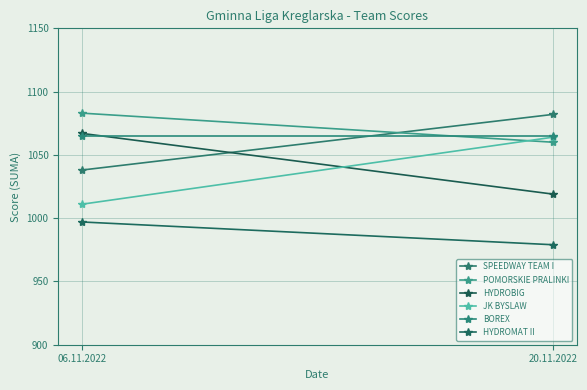

The value of HYDROBIG at 06.11.2022 is 1848. True or false?

False